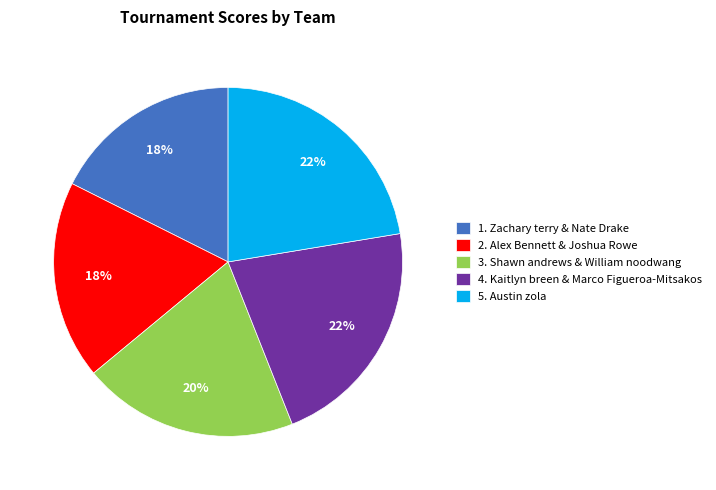

Does 5. Austin zola represent more than half of the total?

No